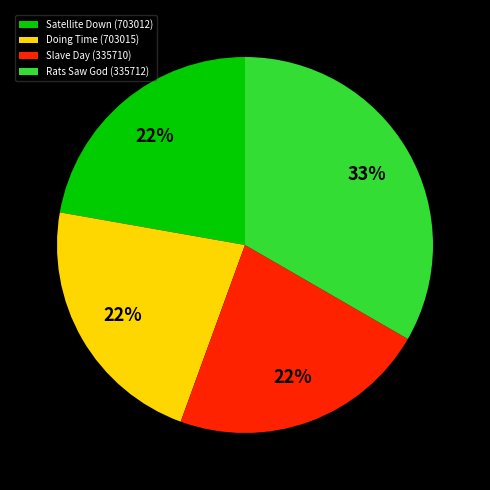

To the nearest percent, what portion does Slave Day (335710) represent?

22%